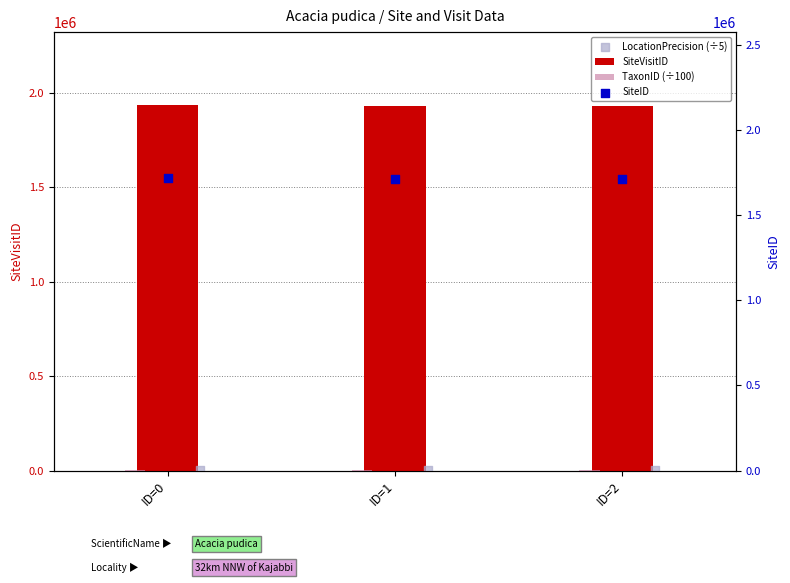

At how many categories does at least one series exceed 32679?

3